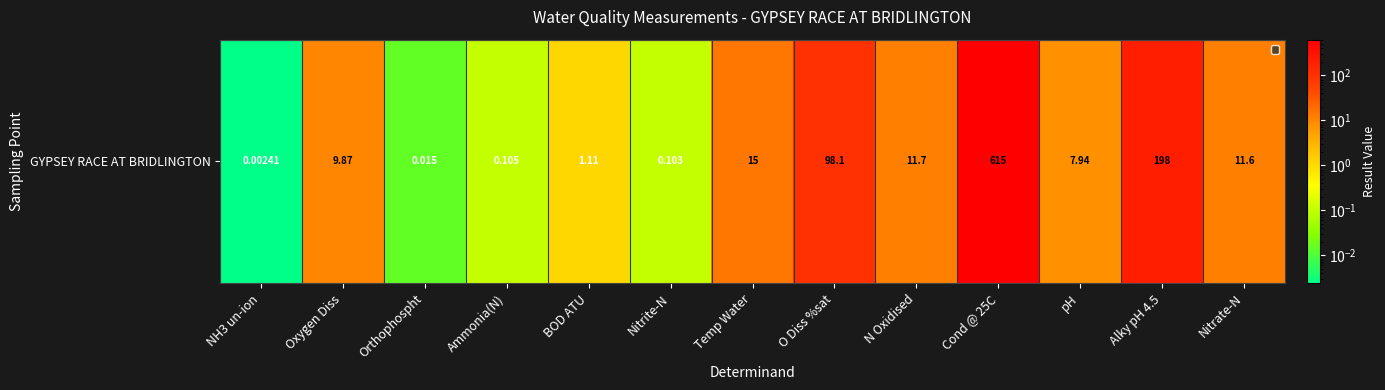

Where does the data first go above 9?

Oxygen Diss